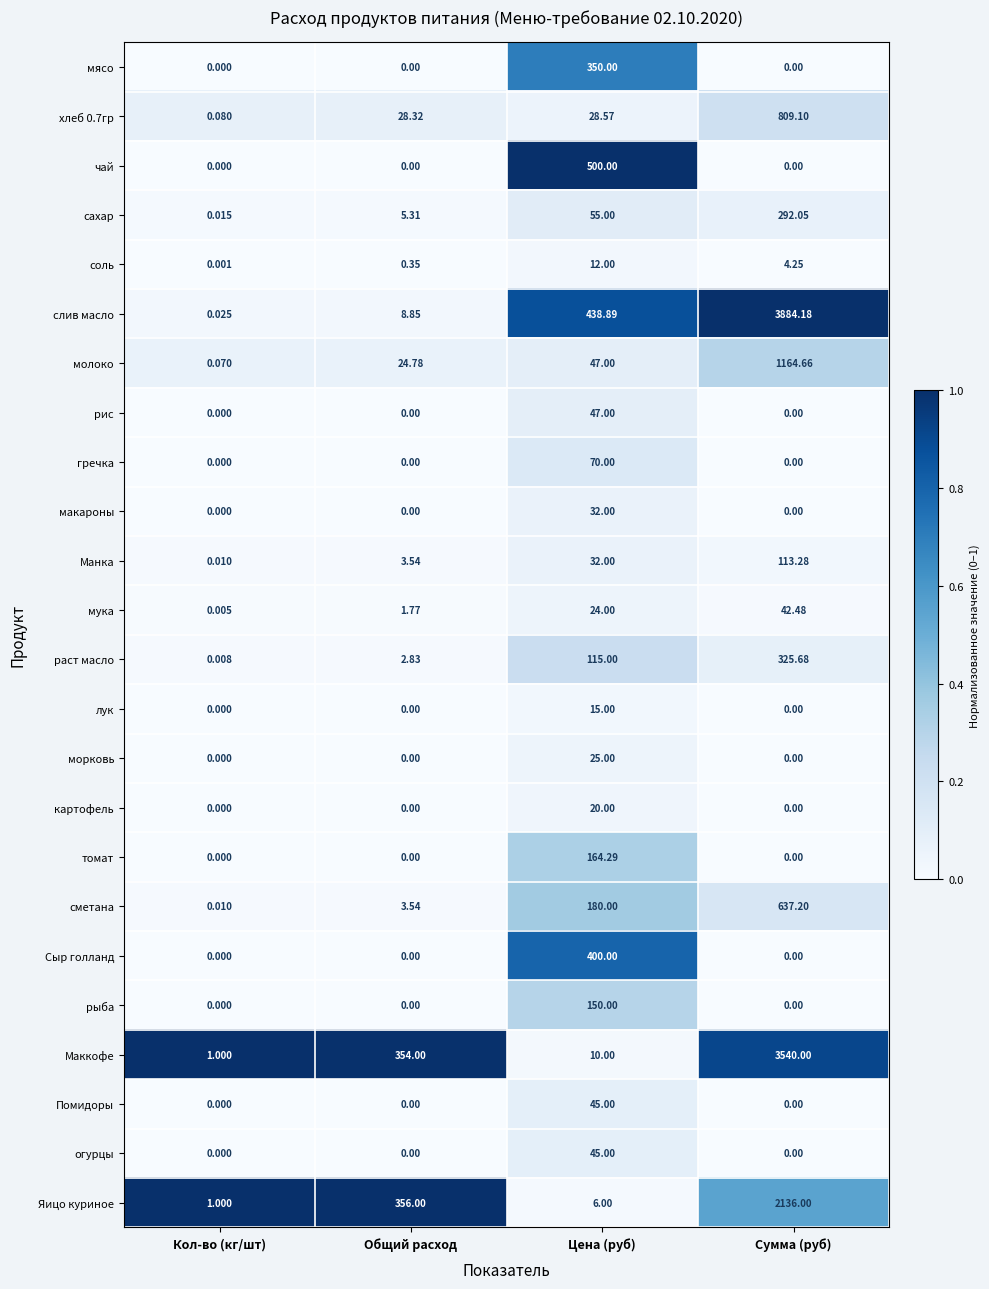

Is the value of сахар at Общий расход greater than the value of Яицо куриное at Цена (руб)?

No